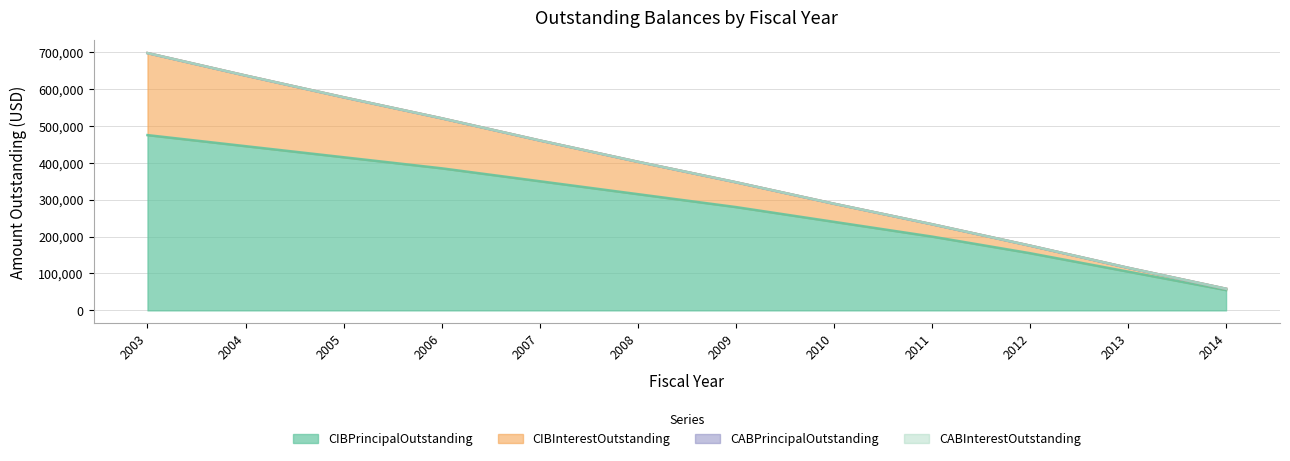

What is the value of the CIBPrincipalOutstanding point at the 11th from the left?

105000